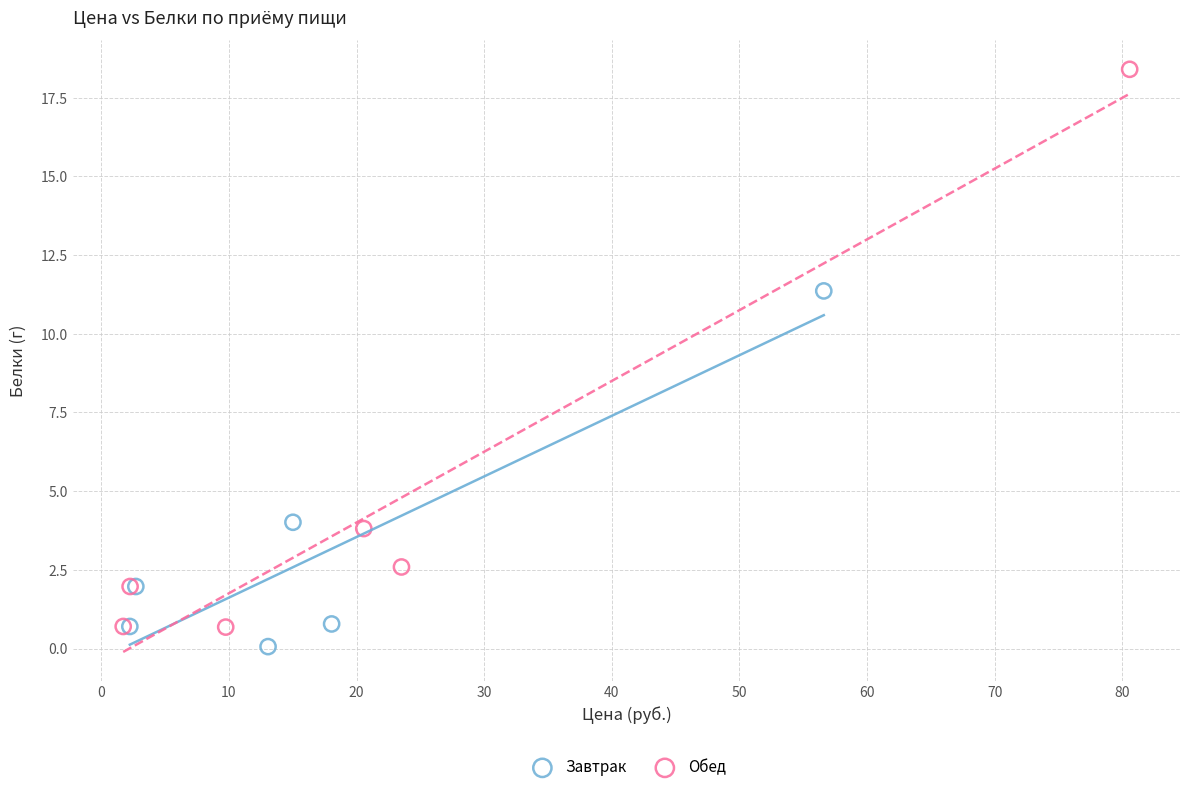

Which series contains the highest Y value?

Обед